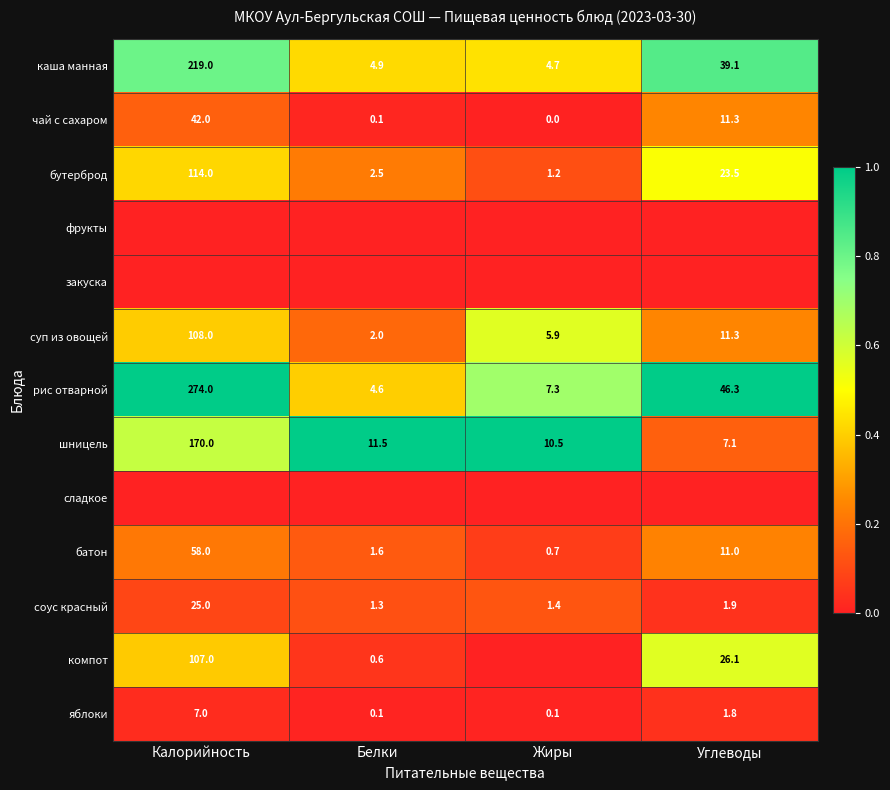

What is the difference between the батон values at Жиры and Белки?

0.9